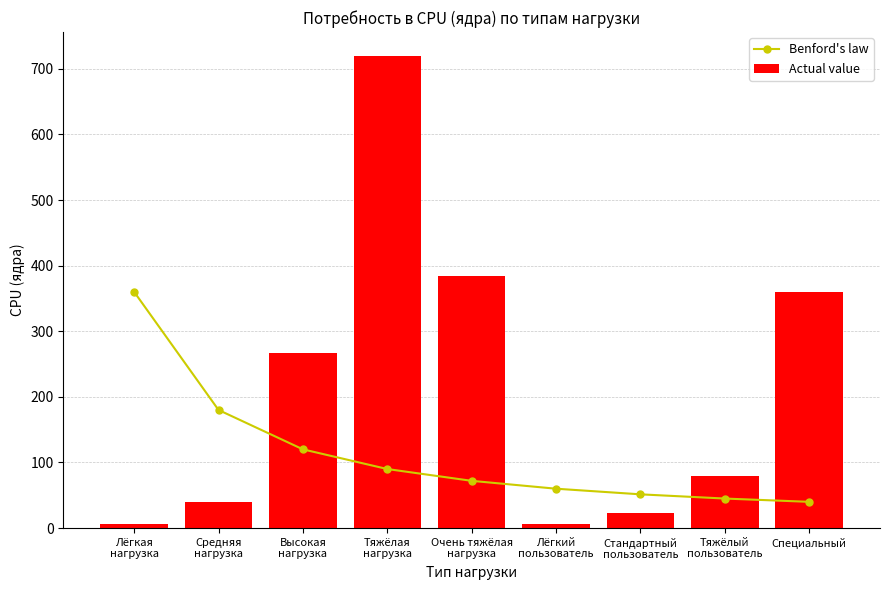

What is the average value of the Actual value series?

209.5